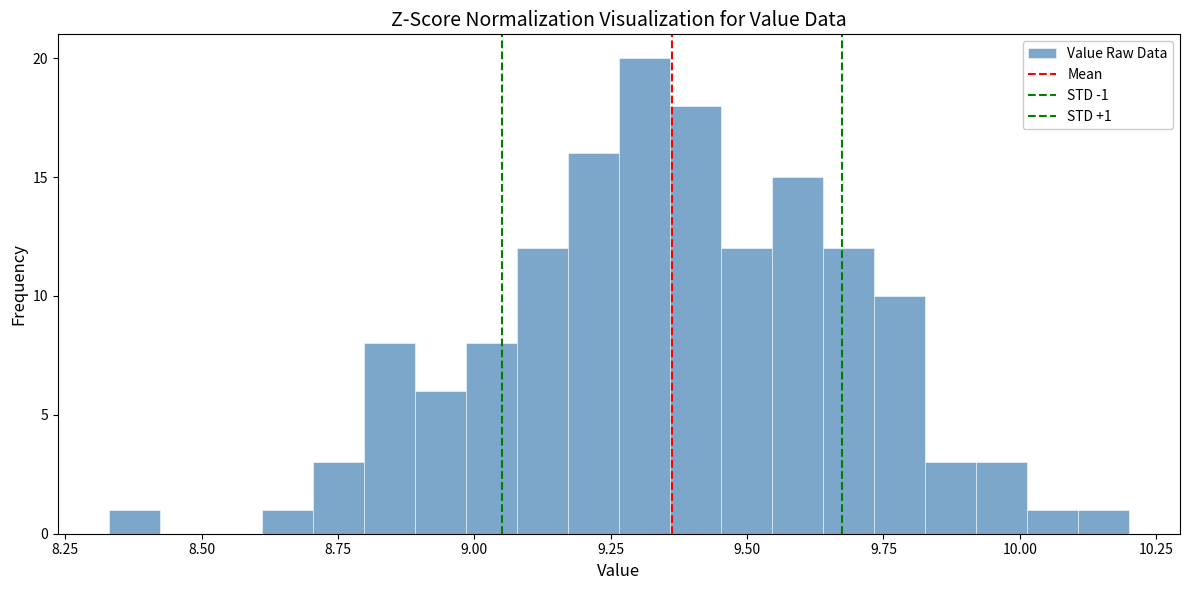

Read against the x-axis, roughly where is the centre of the tallest bar?

9.30